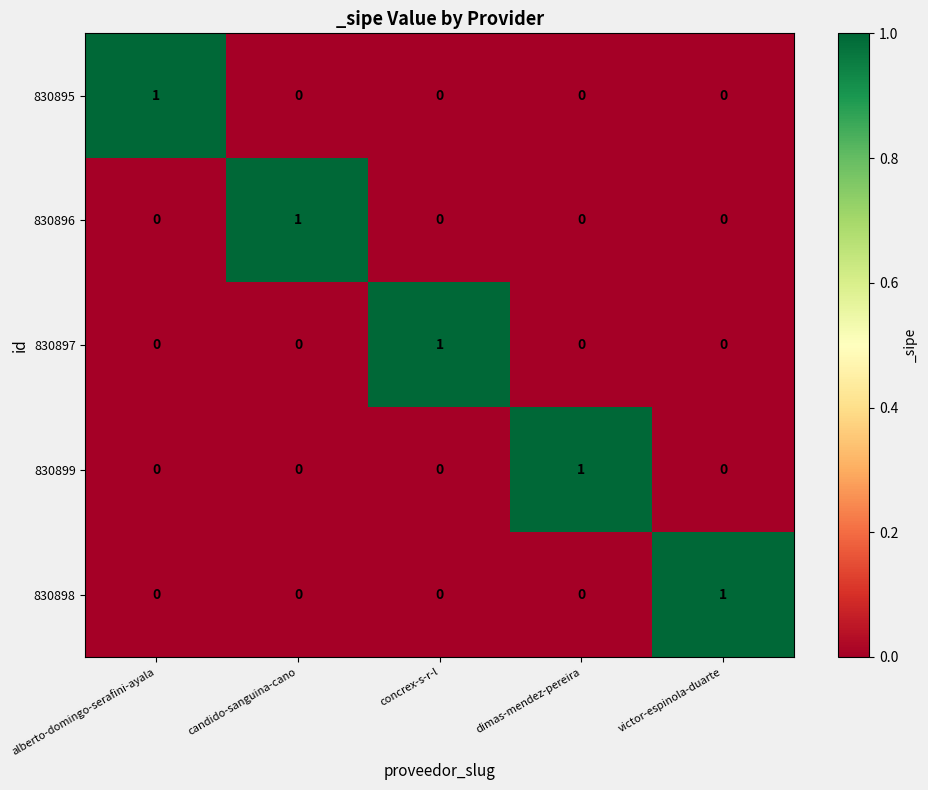

At how many categories does at least one series exceed 0?

5